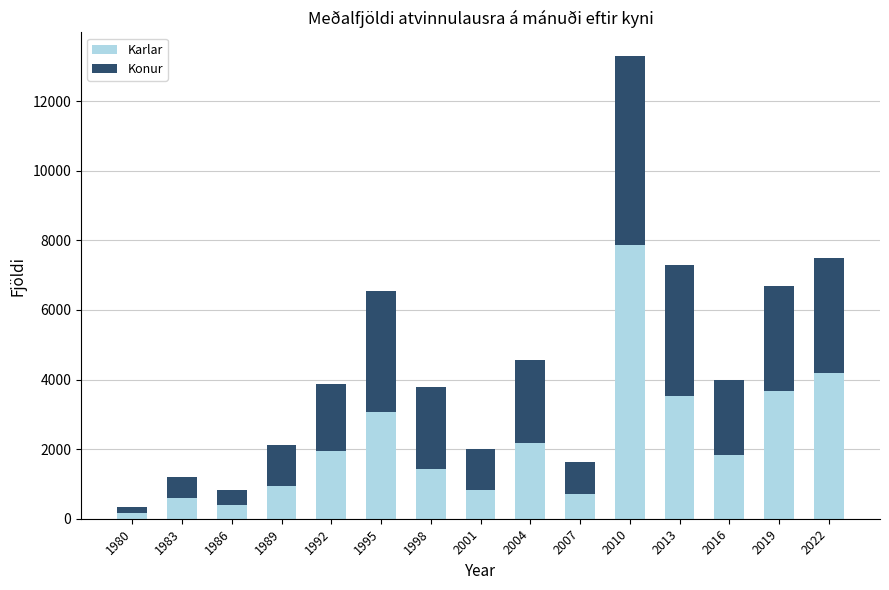

What is the difference between the Karlar values at 1992 and 2007?

1213